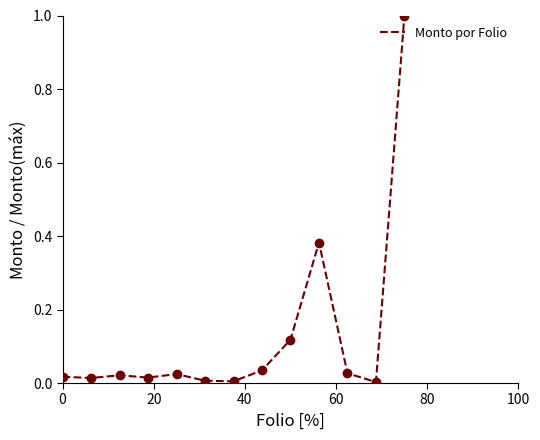

How many lines are shown in the chart?

1